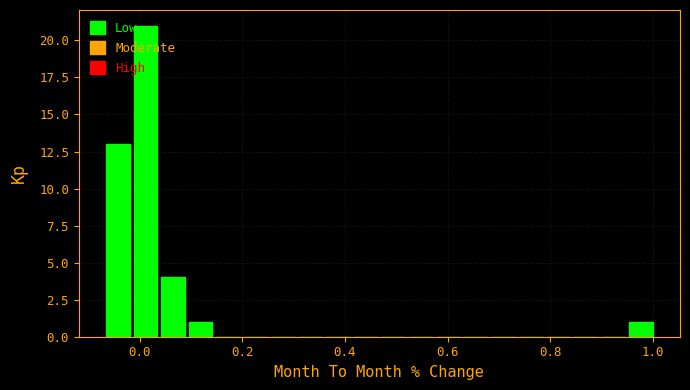

Read against the x-axis, roughly where is the centre of the tallest bar?

0.02